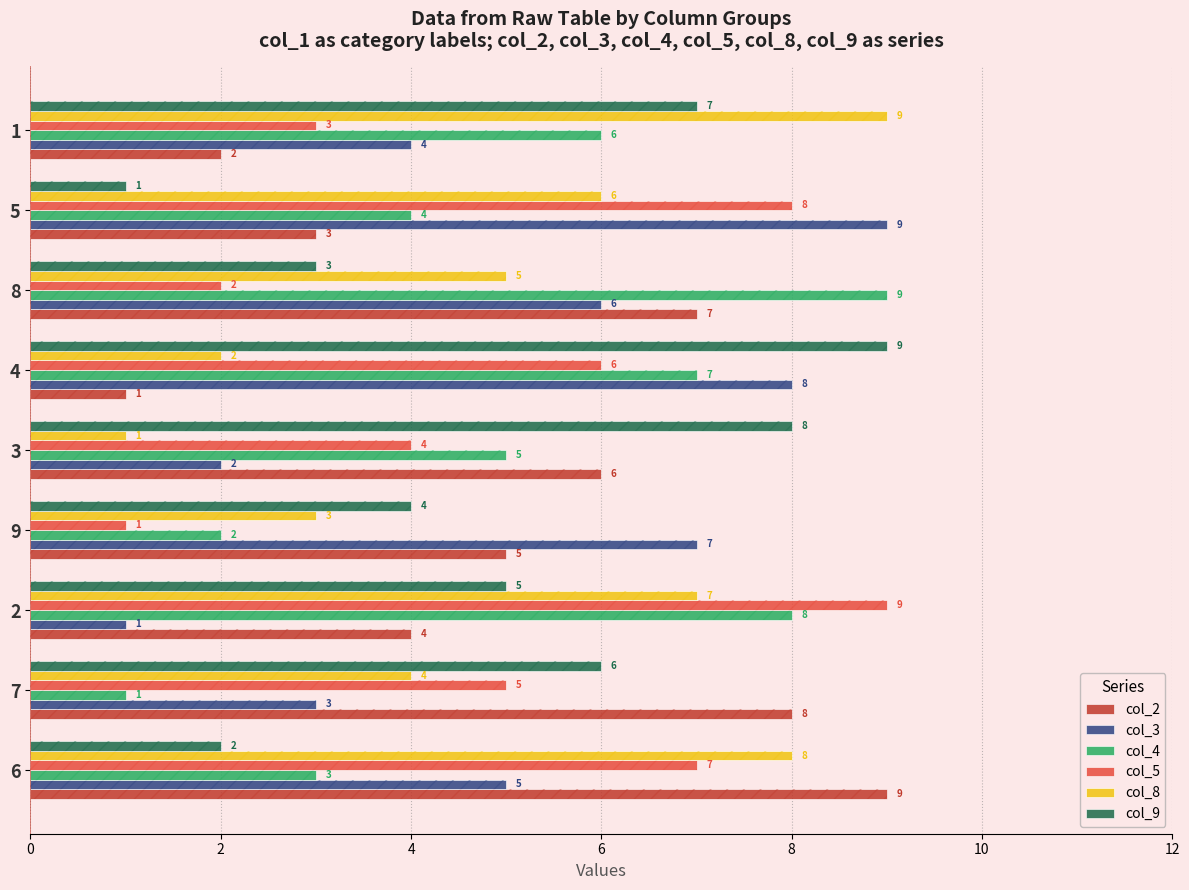

List the series in order of their peak value, highest first.

col_2, col_3, col_4, col_5, col_8, col_9